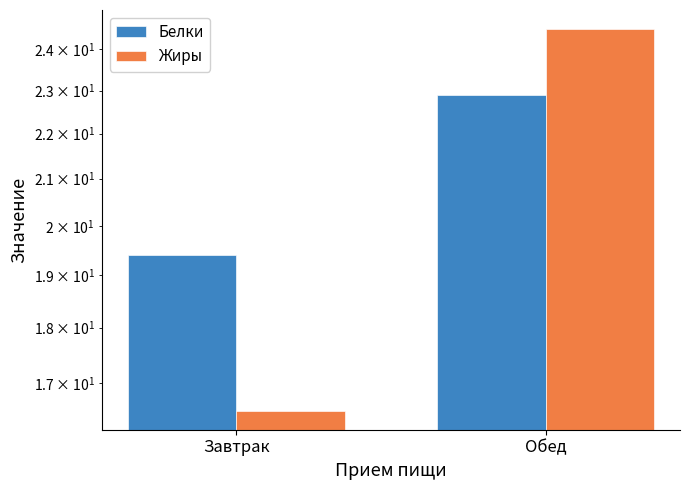

Where does the Белки series first go above 22?

Обед